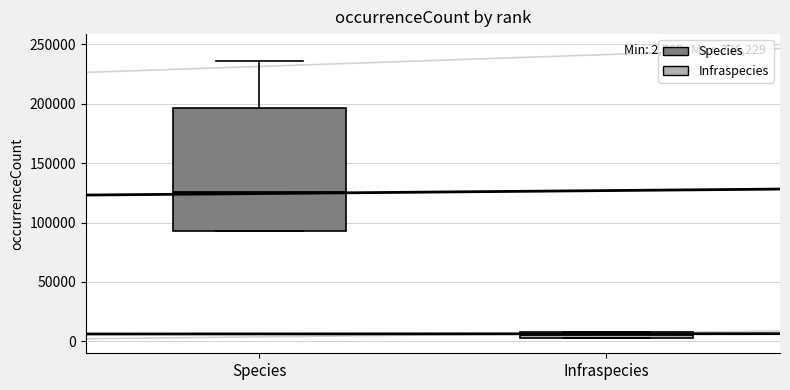

Which box has the lowest median line?

Infraspecies